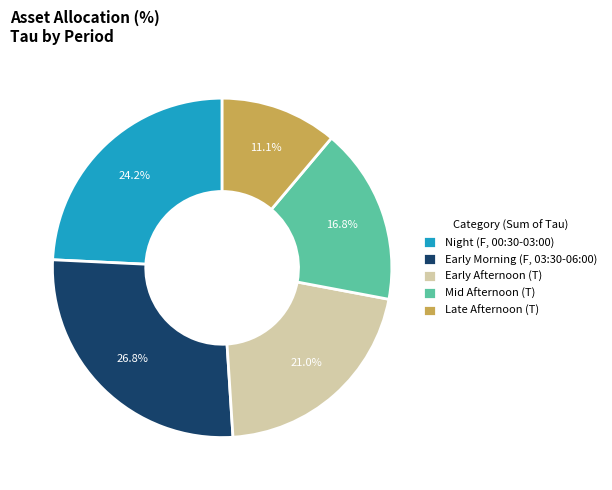

Rank the categories by value from lowest to highest.

Late Afternoon (T), Mid Afternoon (T), Early Afternoon (T), Night (F, 00:30-03:00), Early Morning (F, 03:30-06:00)